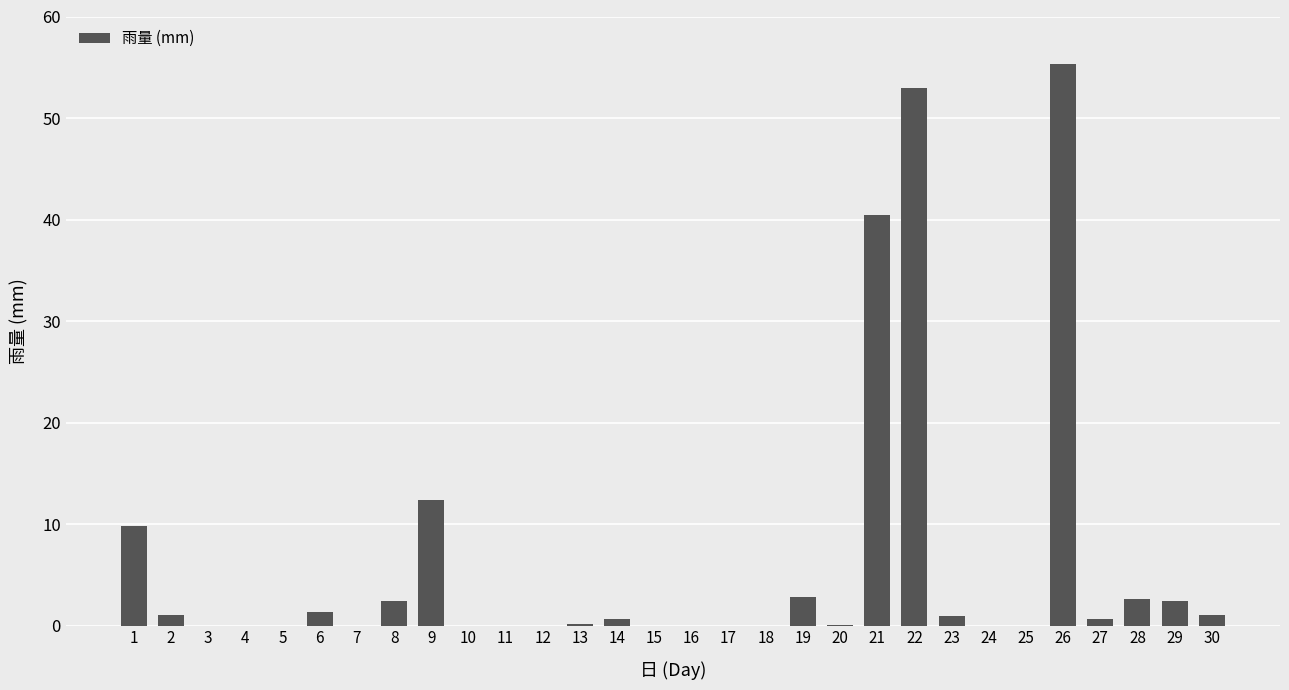

How many distinct data groups are displayed?

1